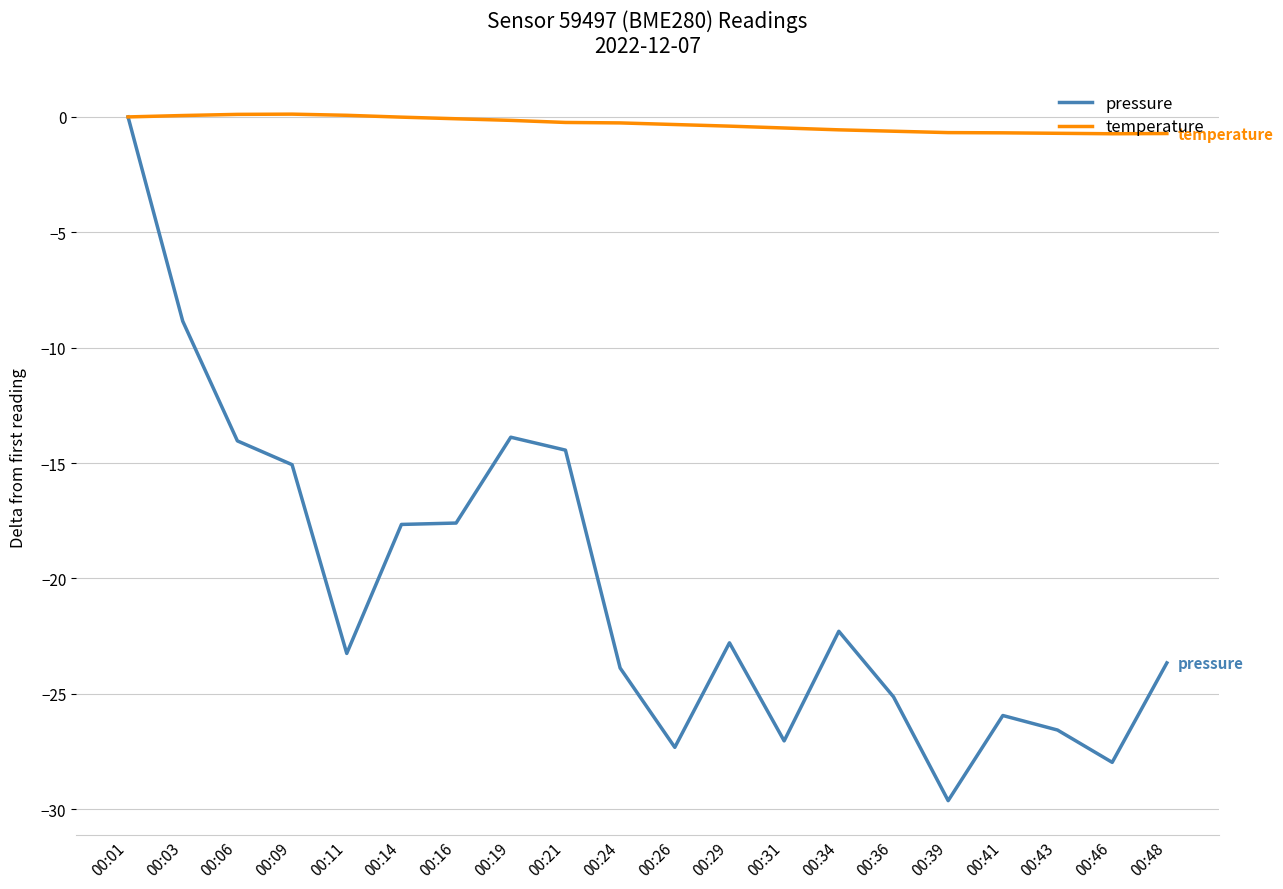

Which series has the largest range (max minus min)?

pressure